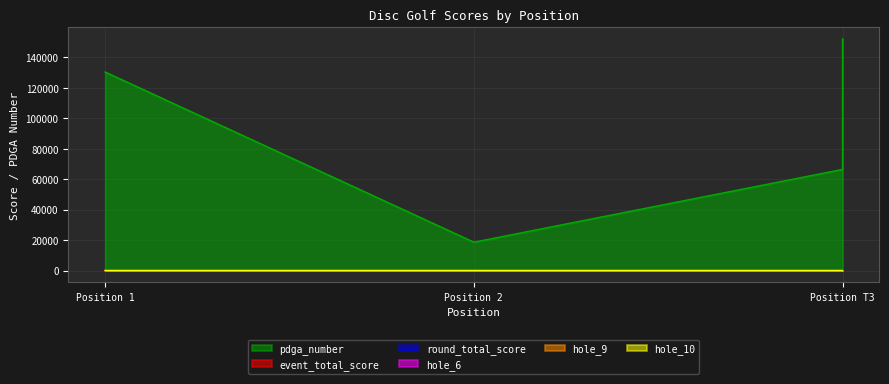

What is the total value across all series at Position 1?

130374